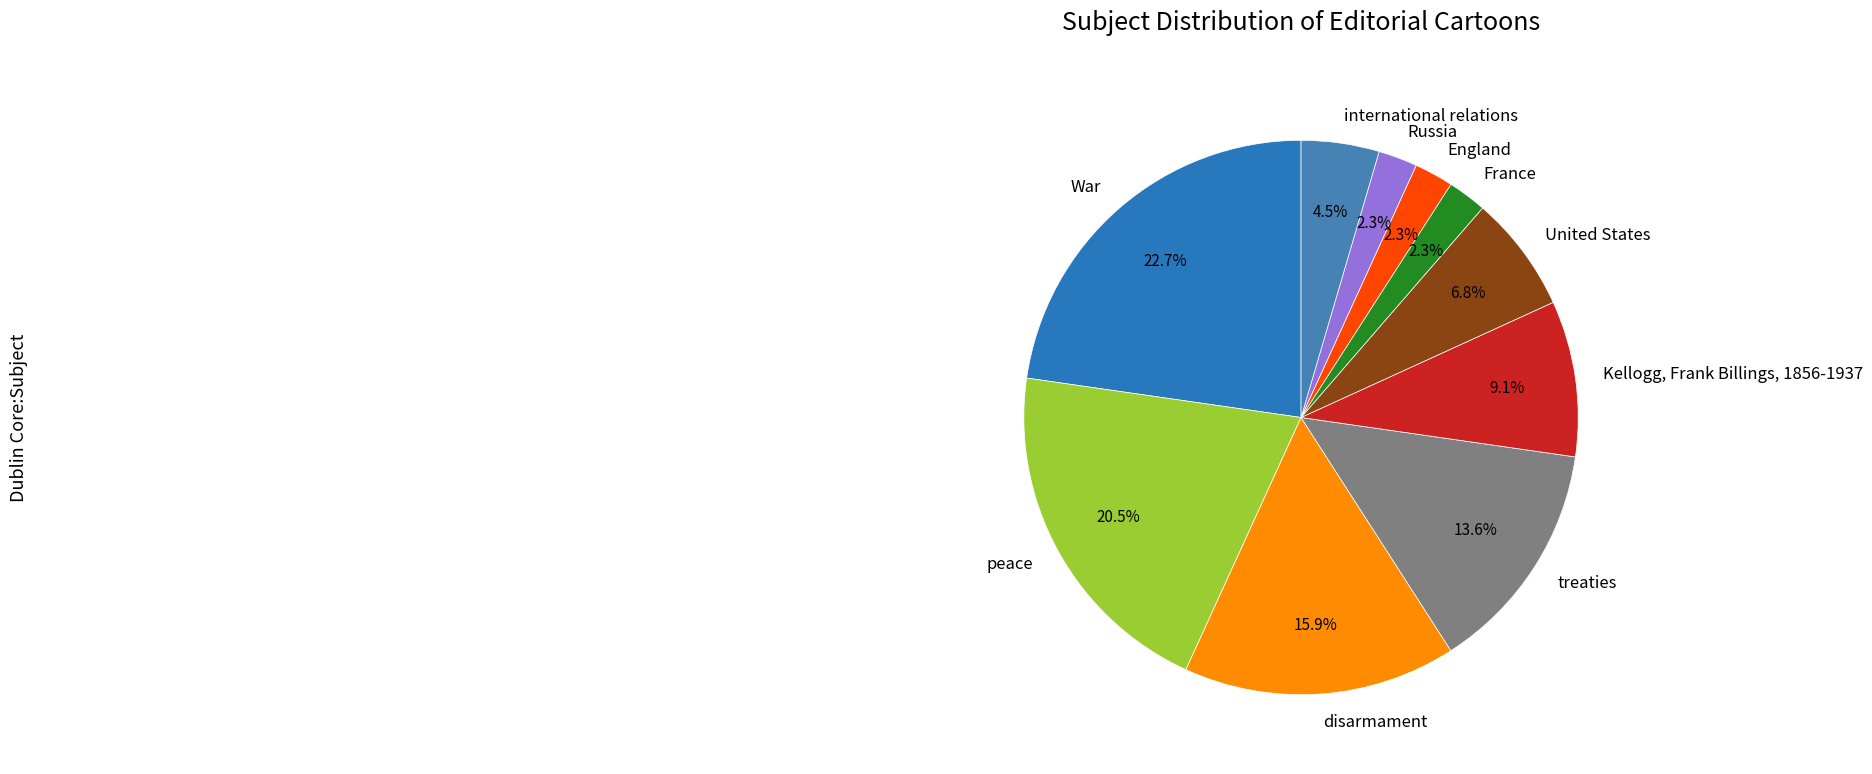

Does peace account for over 50% of the chart?

No